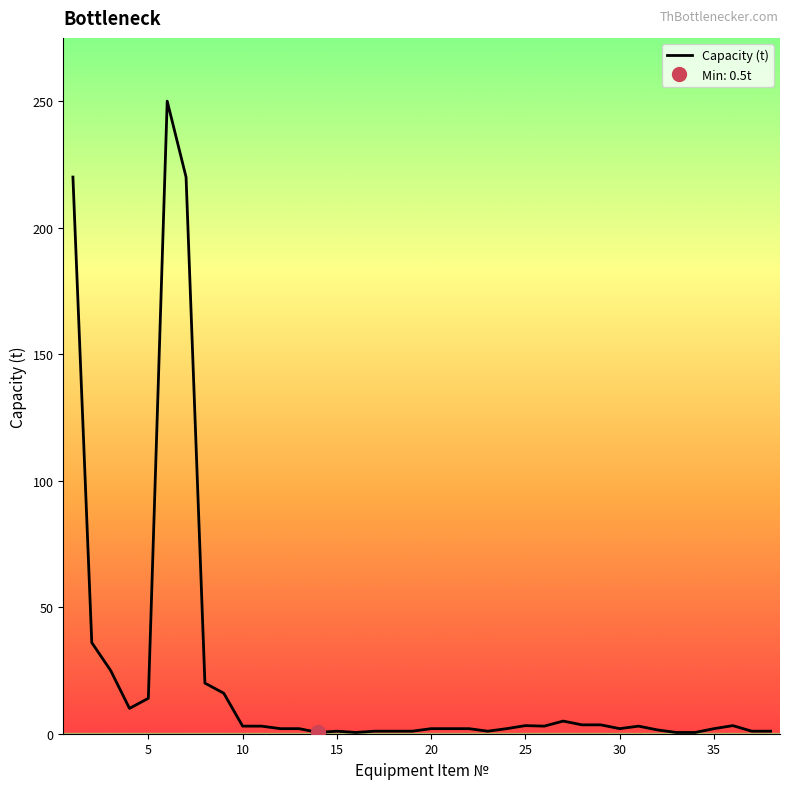

What is the highest value of the Capacity (t) series?

250.0